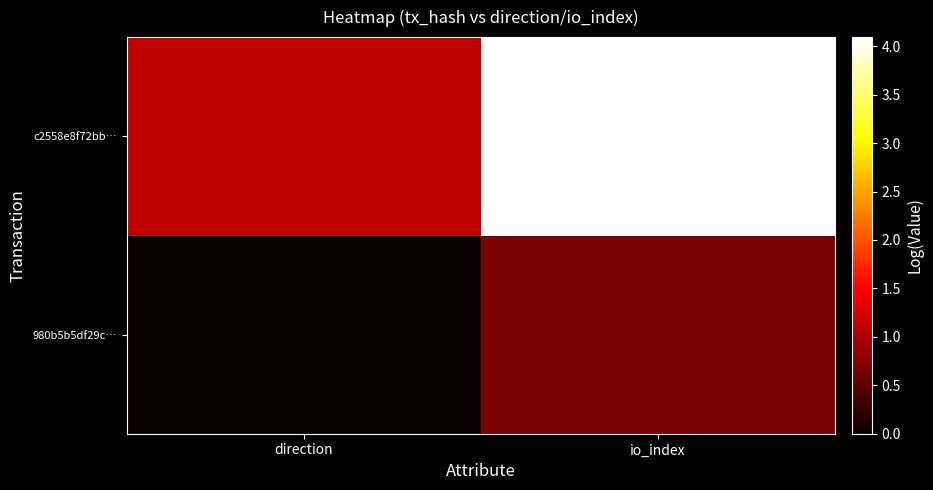

What is the spread (max minus min) of values at io_index?

3.4